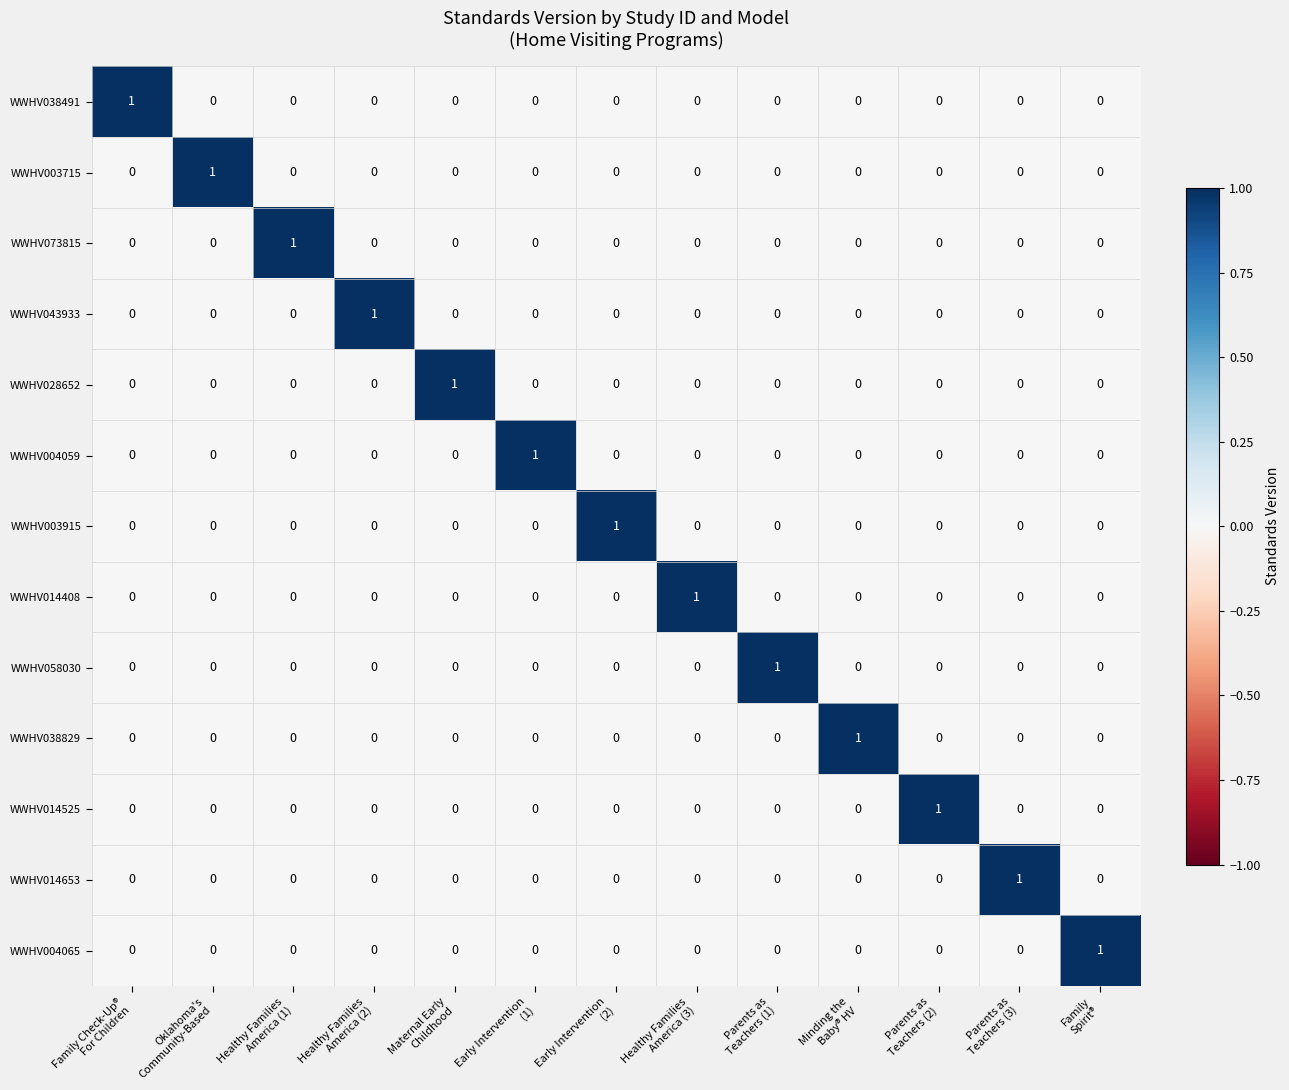

How many values in the WWHV058030 series exceed 0?

1